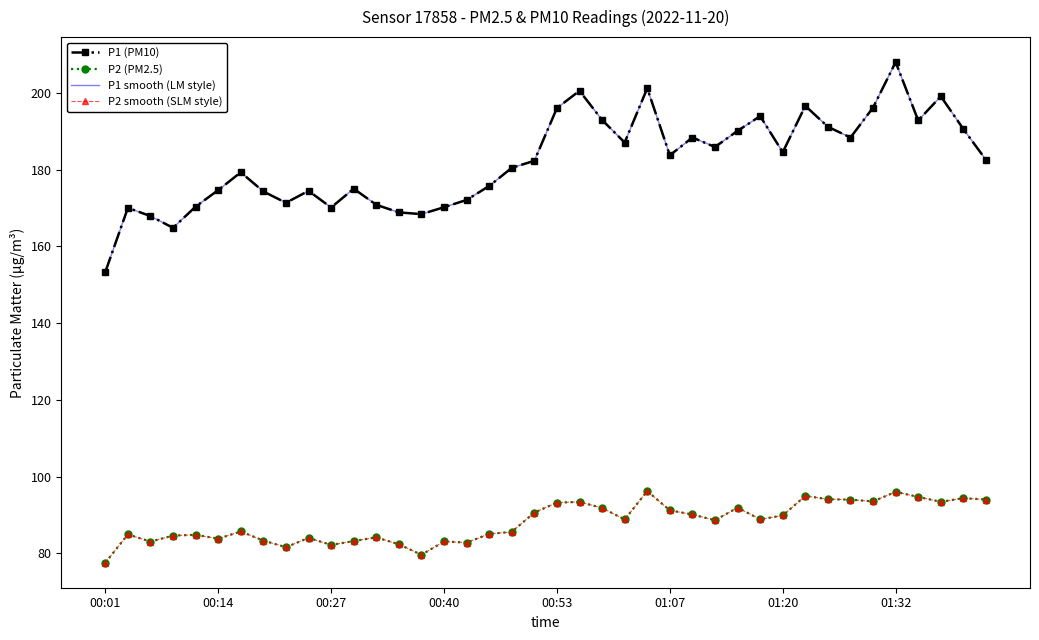

What are all the series names shown in the legend?

P1 (PM10), P2 (PM2.5), P1 smooth (LM style), P2 smooth (SLM style)